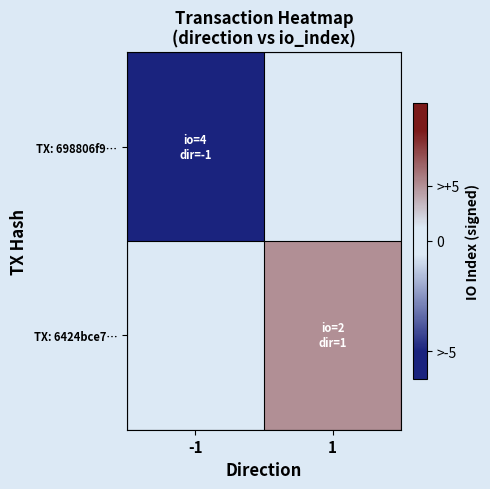

Which series has the largest range (max minus min)?

TX: 698806f9…